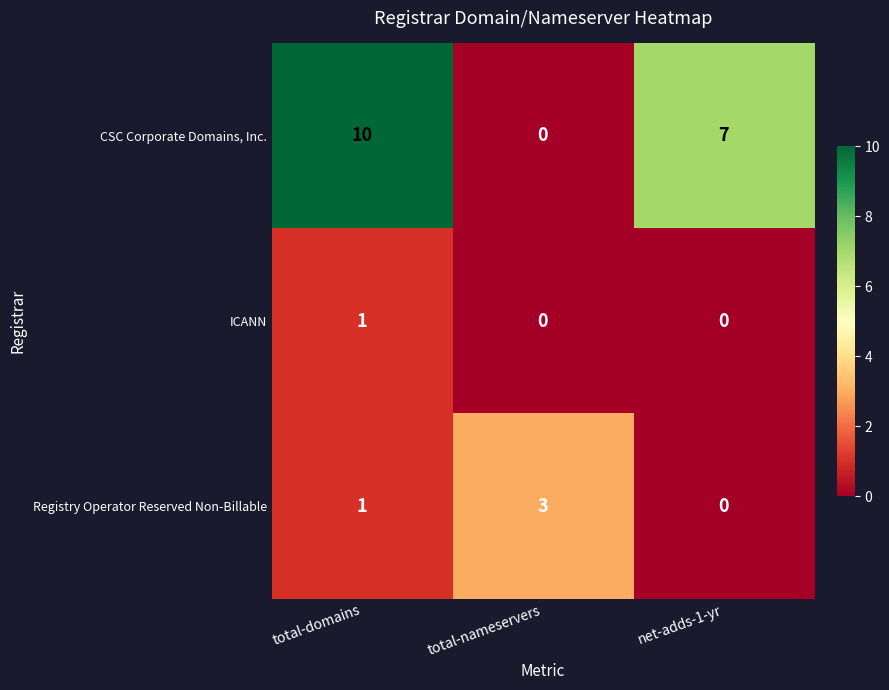

The Registry Operator Reserved Non-Billable series shows 3 at total-nameservers. True or false?

True